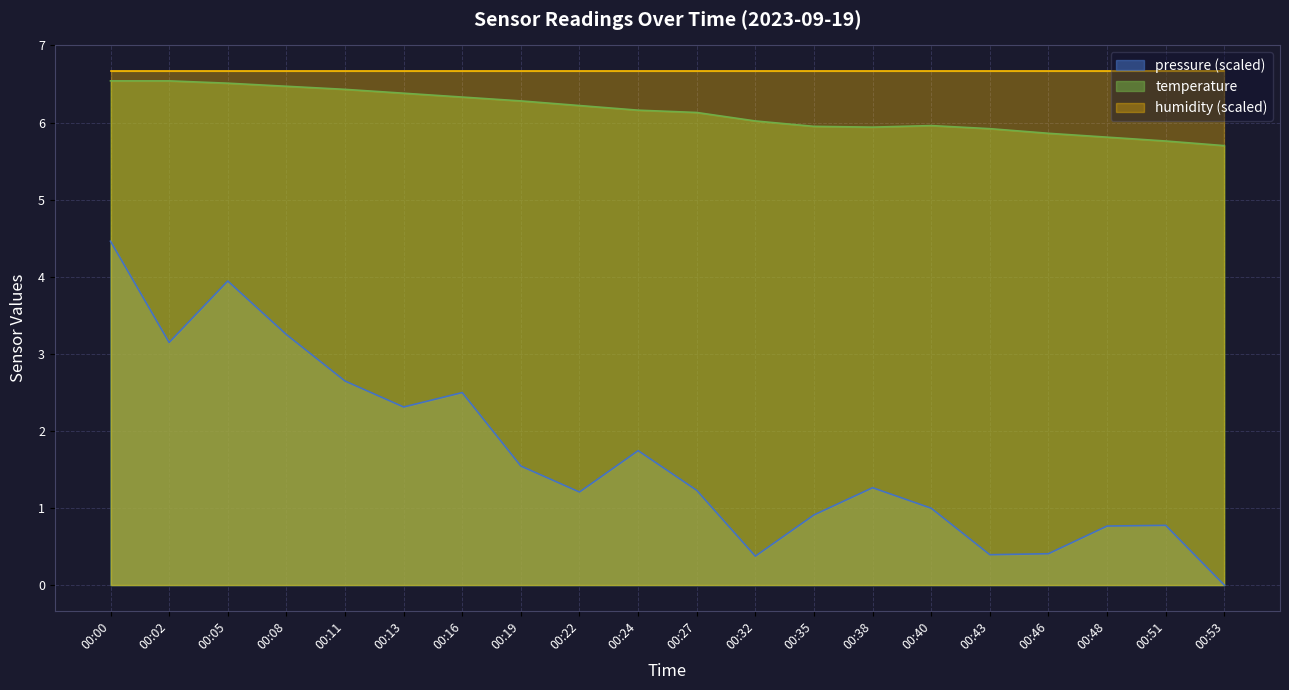

True or false: temperature has more than 1 interior local peaks.

False